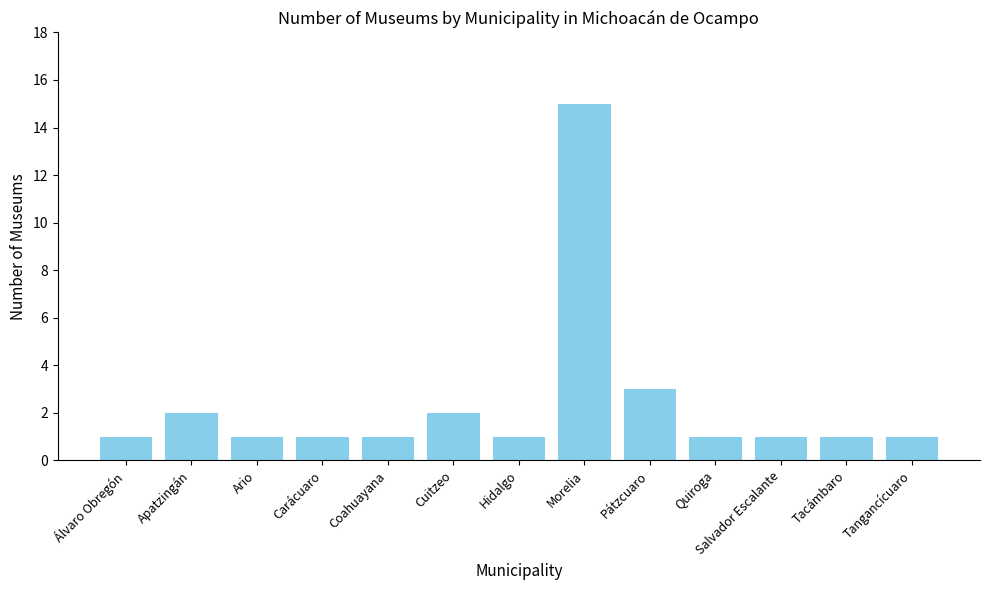

What is the label of the 10th bar from the right?

Carácuaro